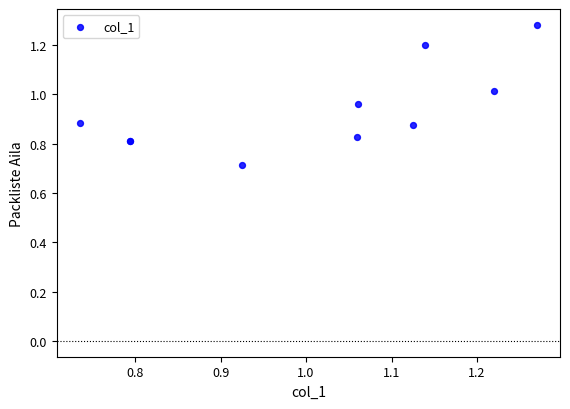

What Y value in the scatter plot is closest to 0?

0.7